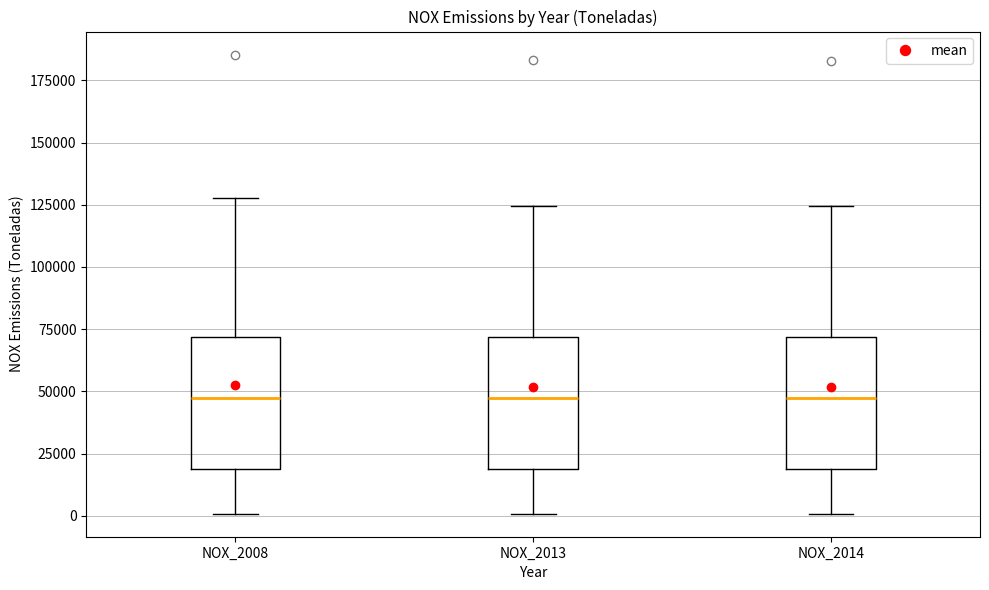

Reading left to right, transcribe this box plot: for each box, give where its median line is, the range the box spans, and where its two whiskers end, as read against the y-axis. The values are not printed on the chart, so give them approximately, as read against the axis.

NOX_2008: median 45000, box 20000 to 70000, whiskers 0 to 130000
NOX_2013: median 45000, box 20000 to 70000, whiskers 0 to 125000
NOX_2014: median 45000, box 20000 to 70000, whiskers 0 to 125000